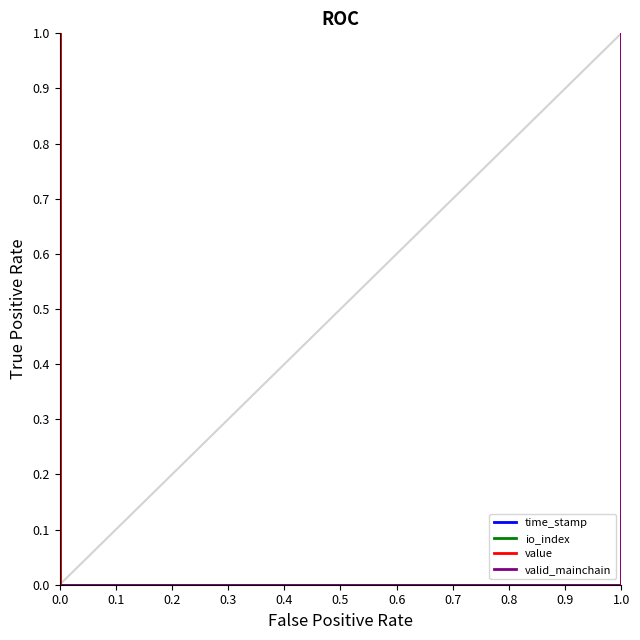

Reading left to right, transcribe all the data shown in this chart.

time_stamp: 0.0	1.0	0.0	0.8	0.0	1.0
io_index: 0.0	0.0	0.0	1.0	0.0	1.0
value: 0.0	1.0	0.0	1.0	0.0	1.0
valid_mainchain: 0.0	0.0	0.0	0.0	0.0	1.0